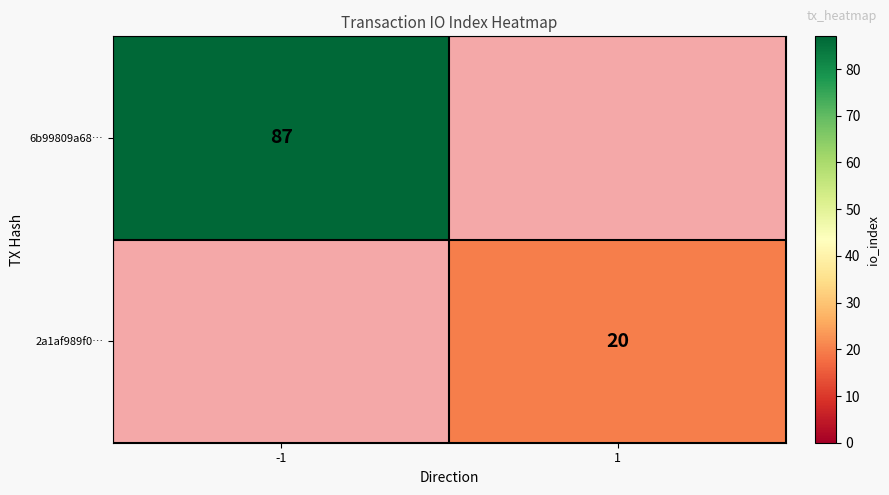

Is it true that 6b99809a68… equals 48 at -1?

False